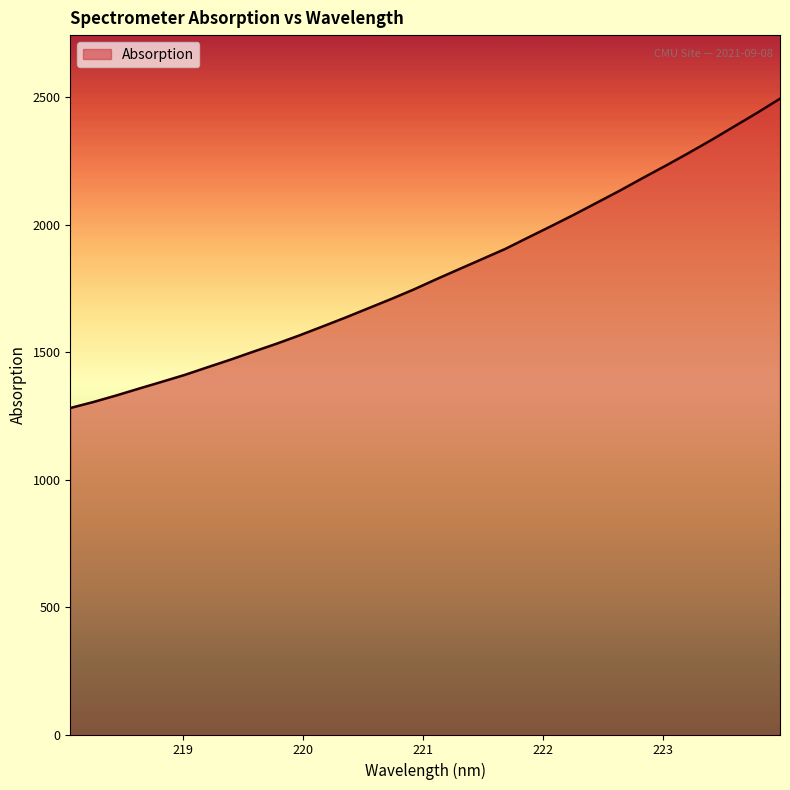

What is the smallest value displayed?

1281.0